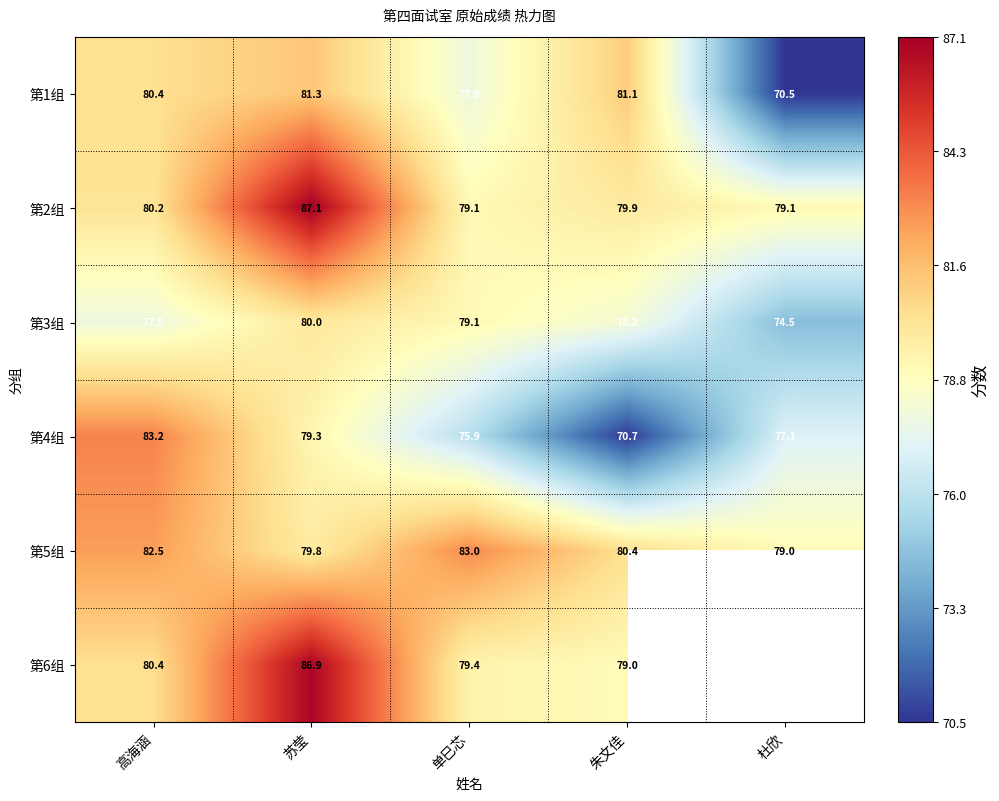

What is the spread (max minus min) of values at 杜欣?

8.6